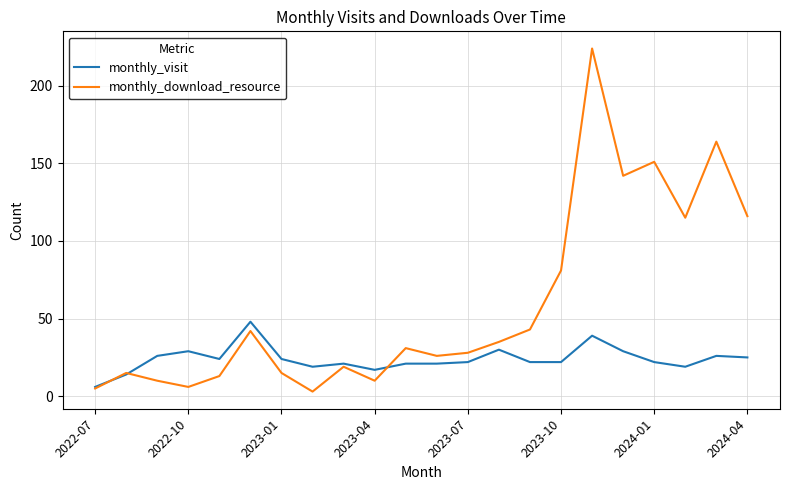

Reading right to left, what are all the values shown in this chart?

monthly_visit: 25	26	19	22	29	39	22	22	30	22	21	21	17	21	19	24	48	24	29	26	14	6
monthly_download_resource: 116	164	115	151	142	224	81	43	35	28	26	31	10	19	3	15	42	13	6	10	15	5